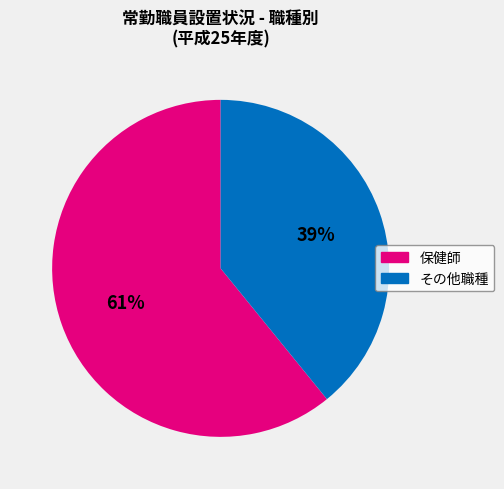

Is there any slice that represents more than half of the pie?

Yes